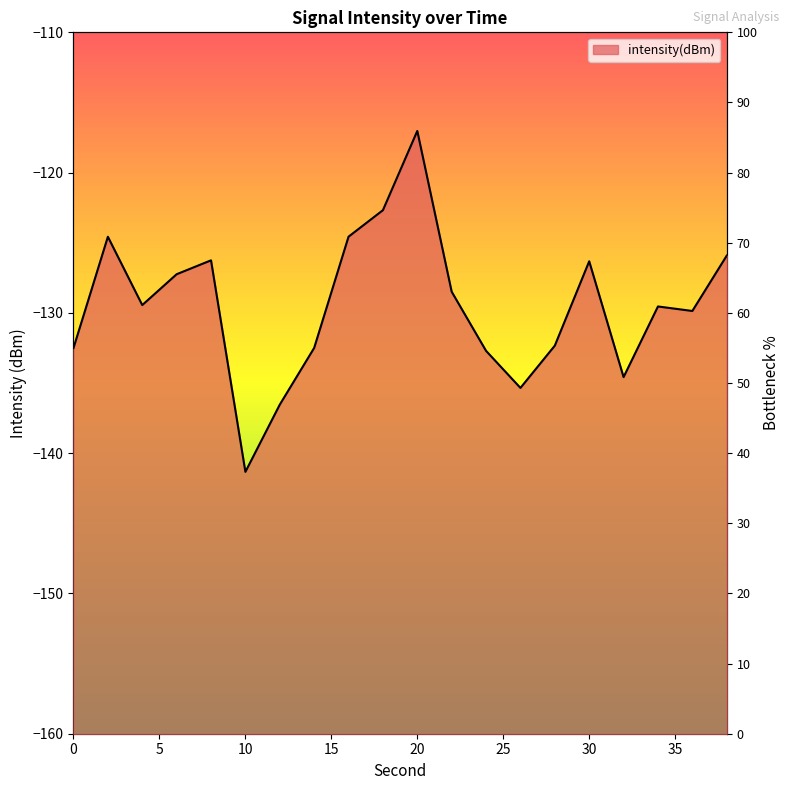

The chart shows a value of 55.0 at 0. True or false?

True